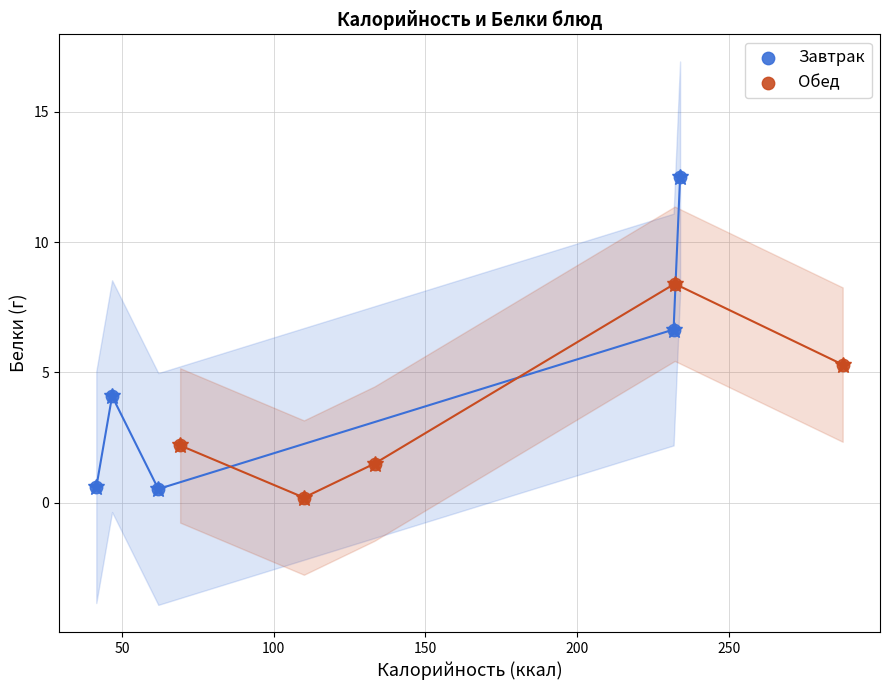

Which series has the largest Y range (max minus min)?

Завтрак